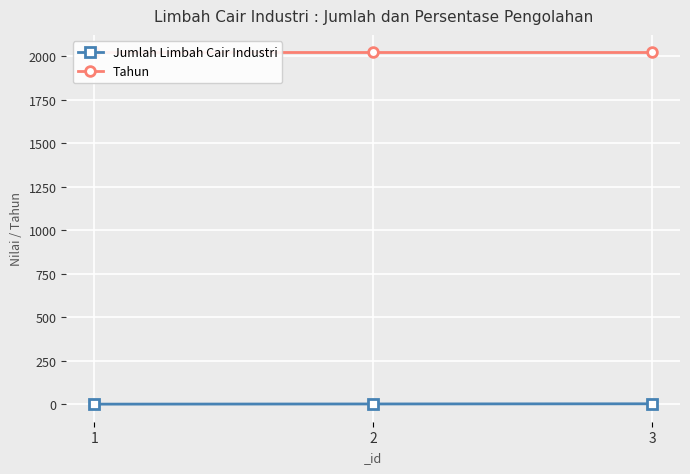

What value does the Tahun series have at 2?

2023